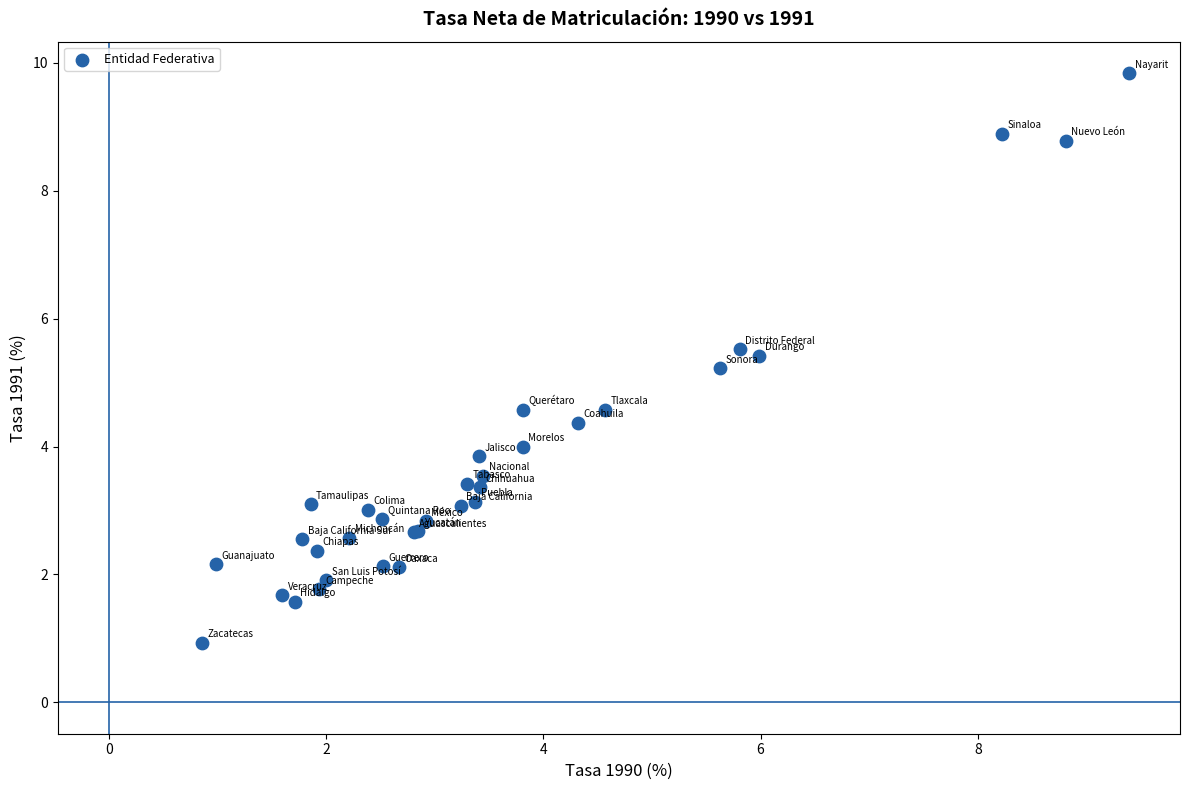

What Y value in the scatter plot is closest to 5?

5.2